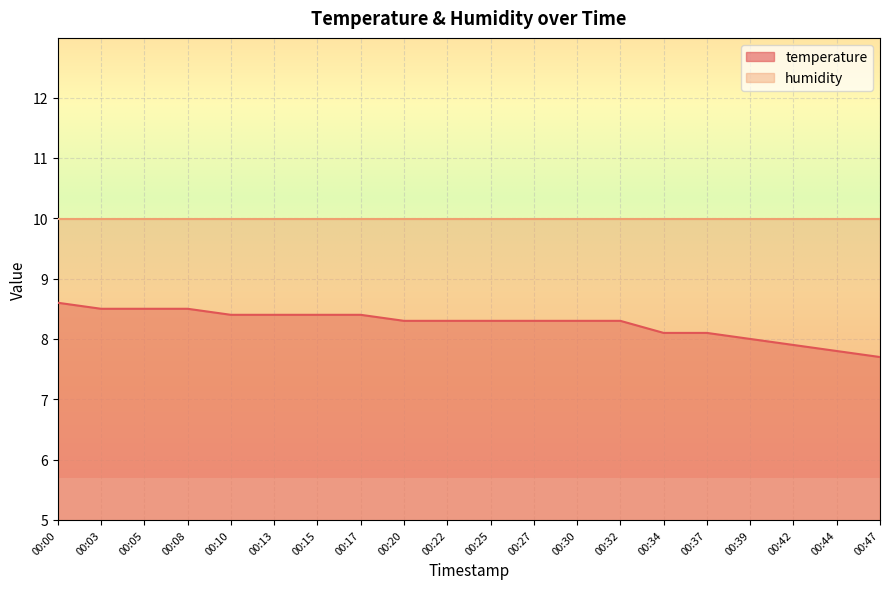

Count the values in the range 8 to 9.

17